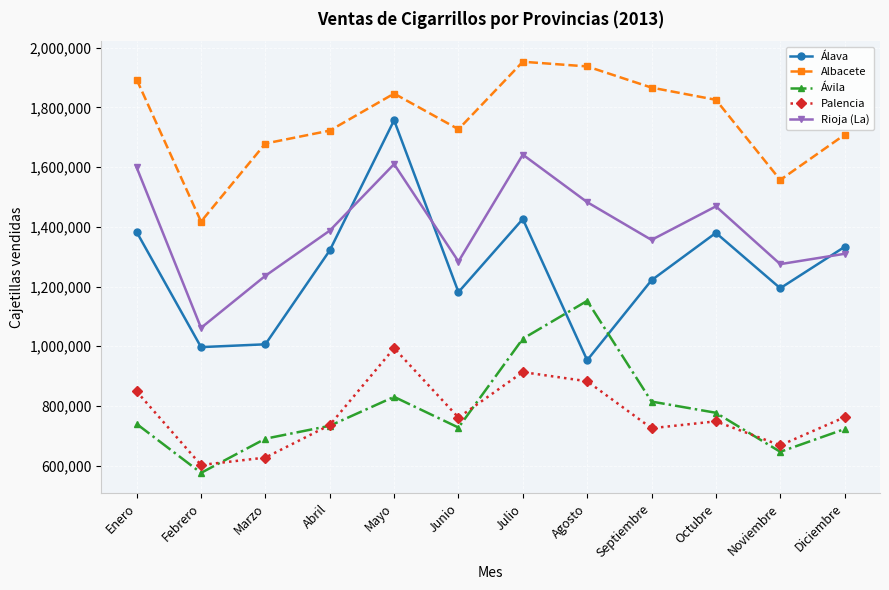

What is the sum of the Palencia values at Diciembre and Marzo?

1389575